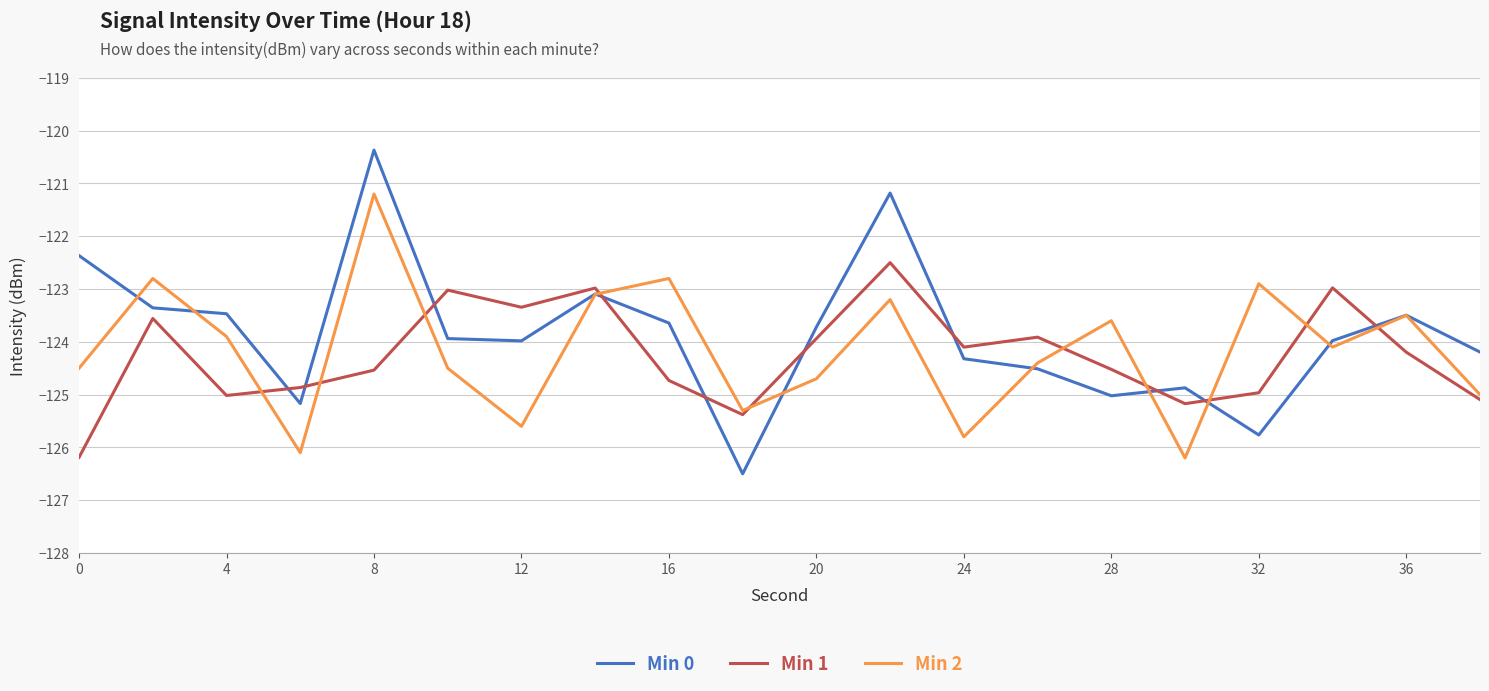

Which series has the largest range (max minus min)?

Min 0